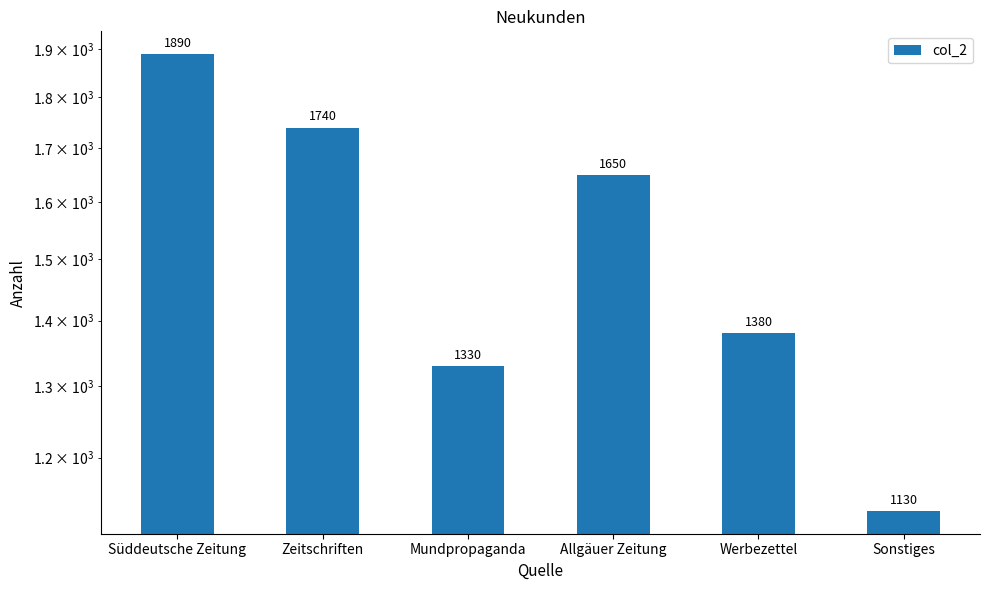

Reading left to right, what are all the values shown in this chart?

1890	1740	1330	1650	1380	1130